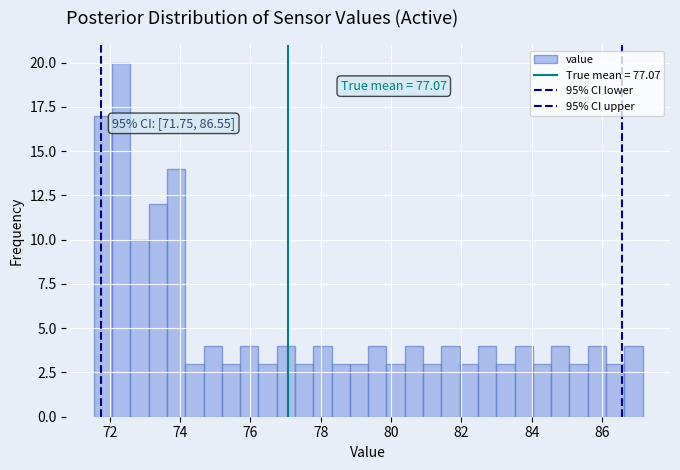

Read against the x-axis, roughly where is the centre of the tallest bar?

72.4